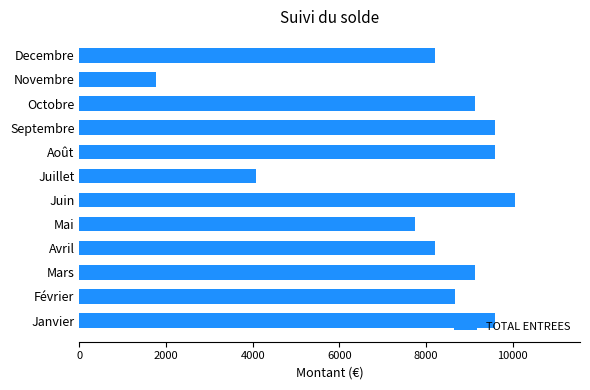

Read the value at Novembre.

1765